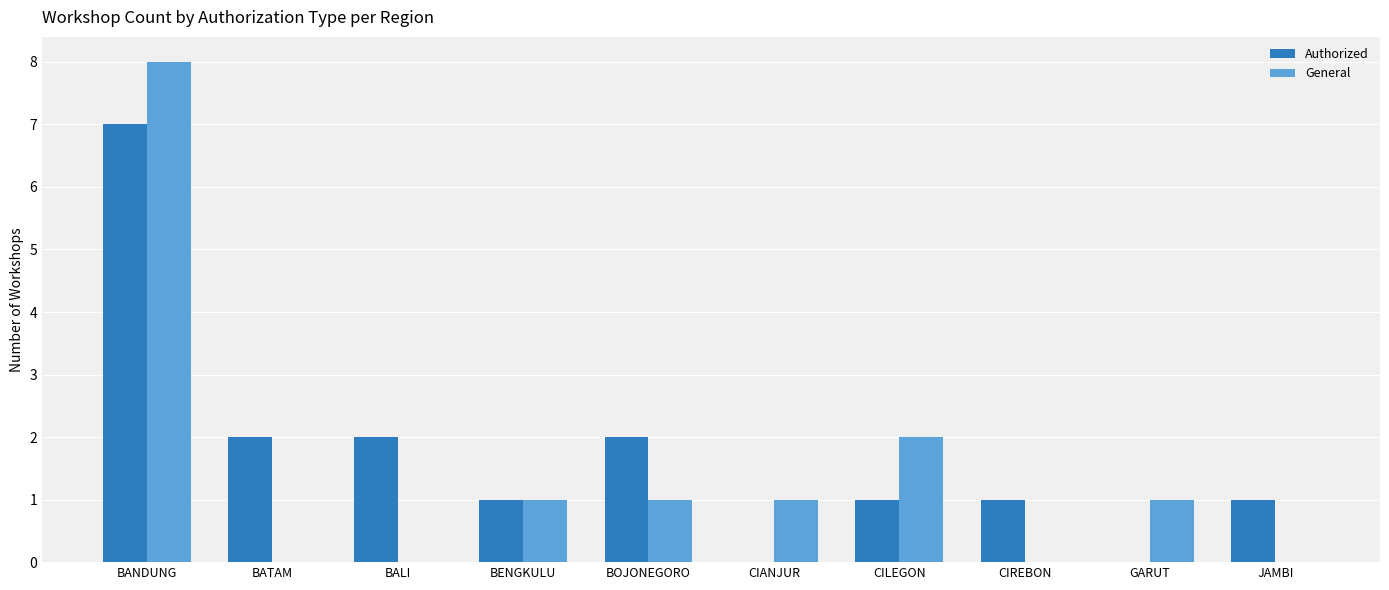

What is the maximum value shown in the chart?

8